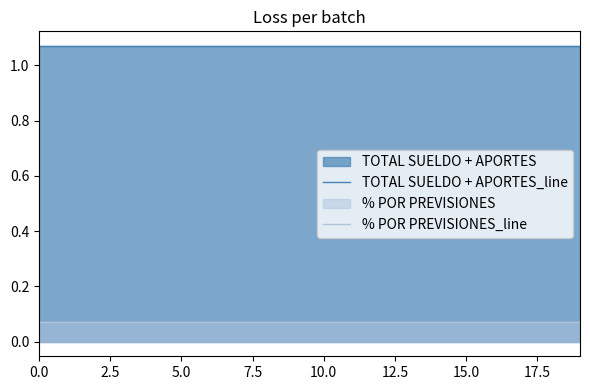

The value of TOTAL SUELDO + APORTES_line at 15.0 is 1.5. True or false?

False